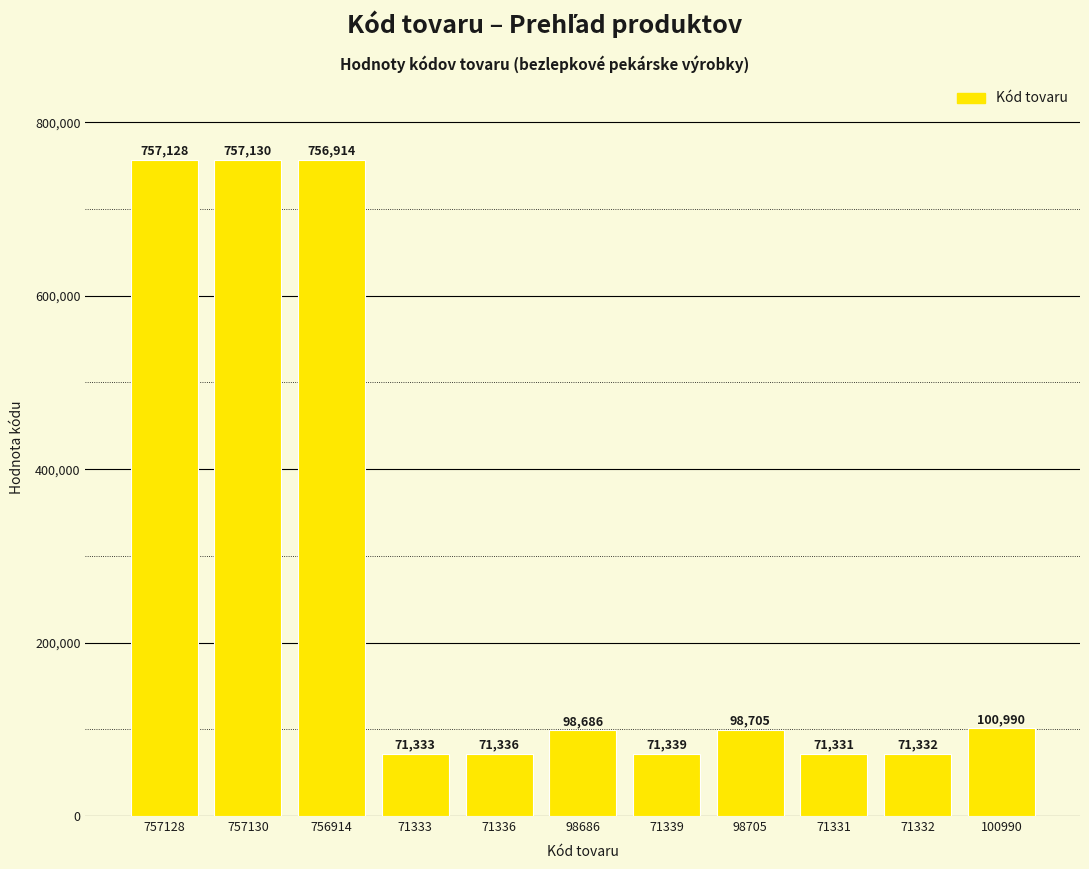

What is the sum of the values at 71339 and 757128?

828467